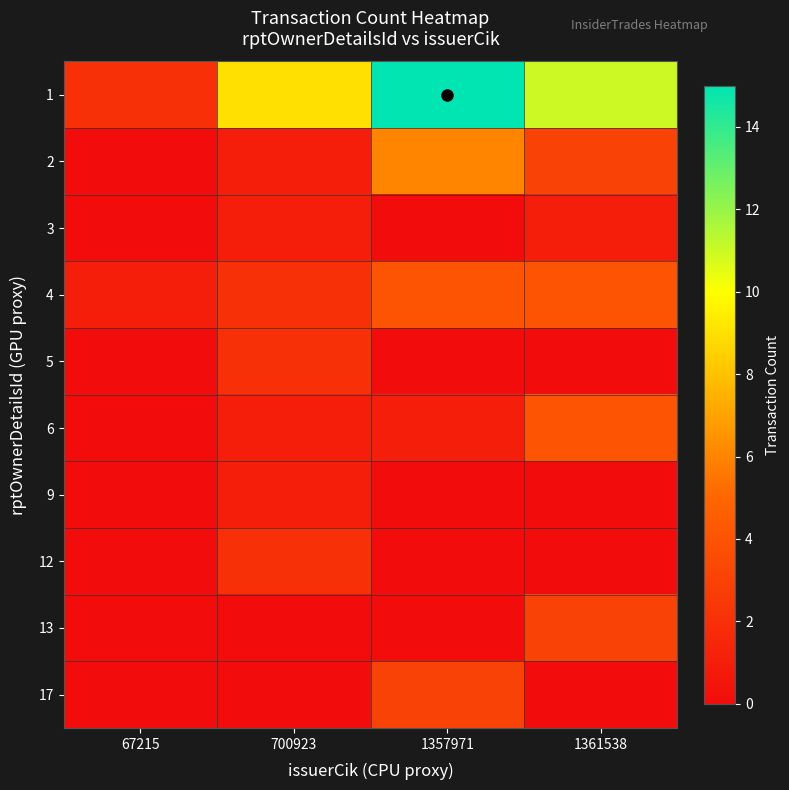

Which has a higher value, 1361538 or 700923?

1361538